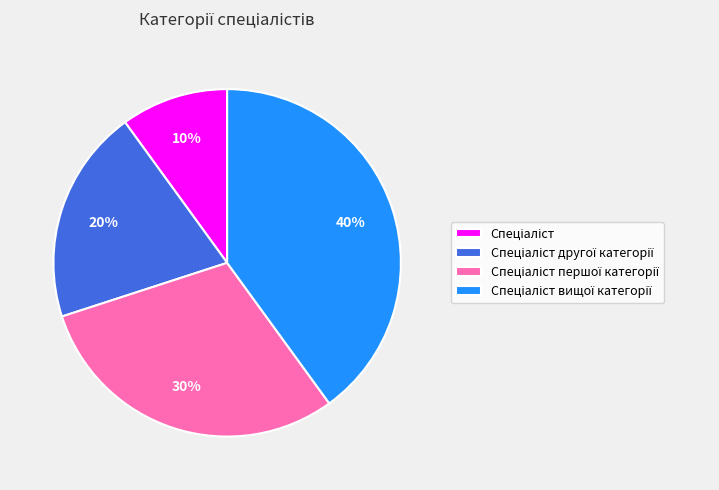

How many segments does this pie chart have?

4